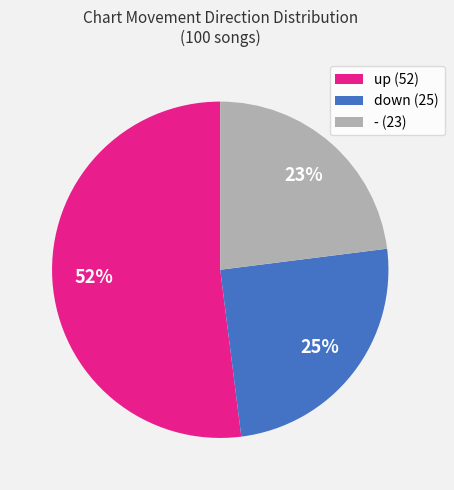

To the nearest percent, what percentage of the pie is -?

23%